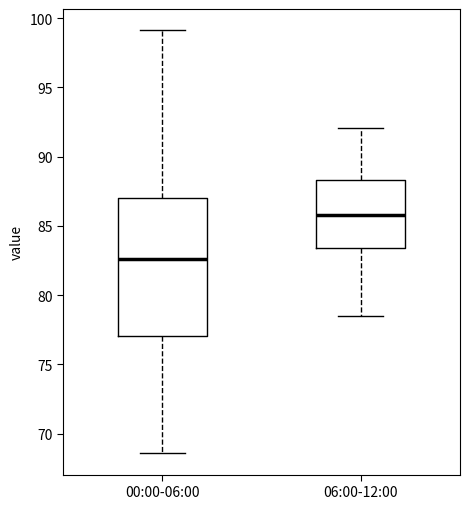

Reading left to right, transcribe this box plot: for each box, give where its median line is, the range the box spans, and where its two whiskers end, as read against the y-axis. The values are not printed on the chart, so give them approximately, as read against the axis.

00:00-06:00: median 82.5, box 77.0 to 87.0, whiskers 68.5 to 99.0
06:00-12:00: median 86.0, box 83.5 to 88.5, whiskers 78.5 to 92.0